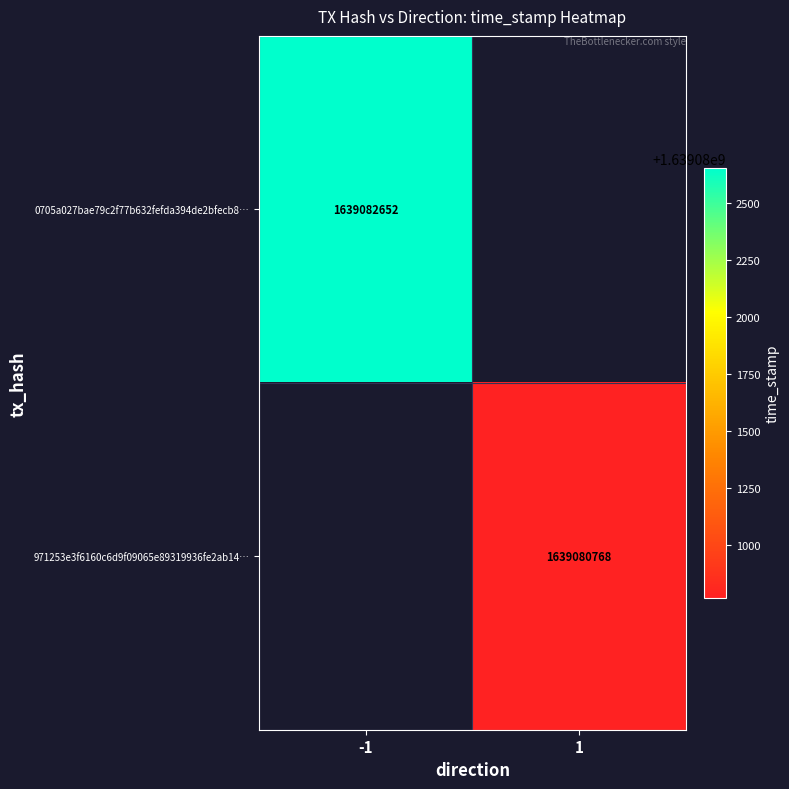

How many data points does each series have?

2